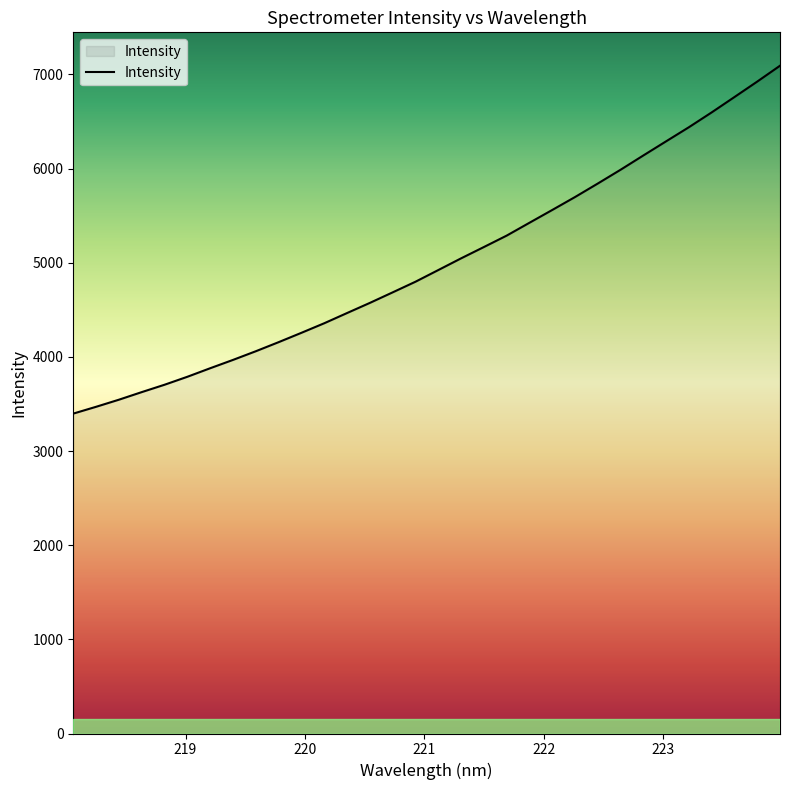

What is the minimum value shown in the chart?

3398.0